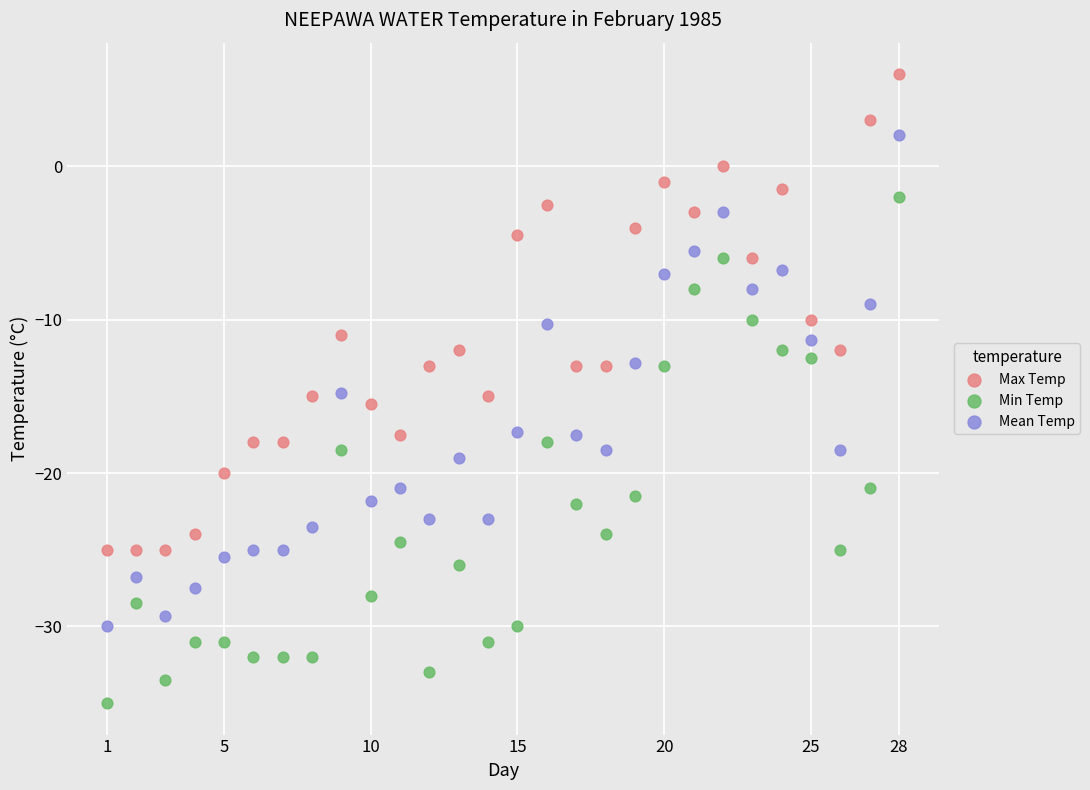

Which series has the largest Y range (max minus min)?

Min Temp